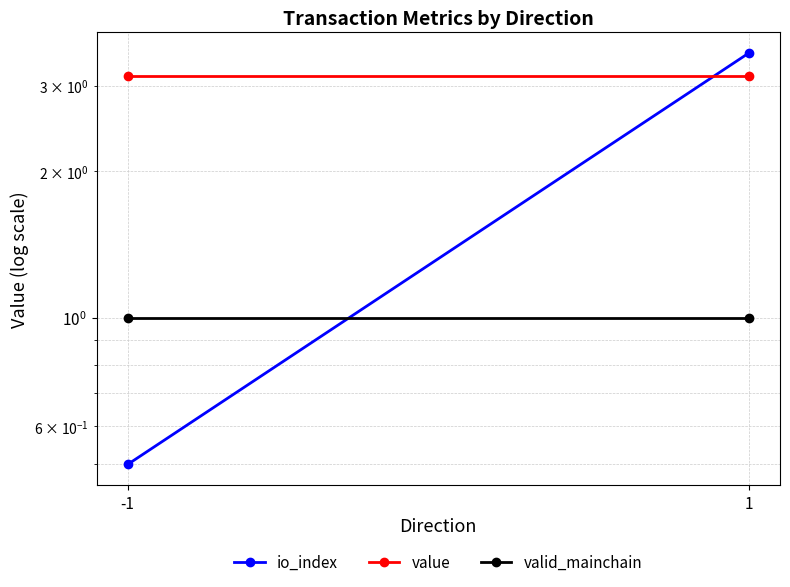

Which has a higher value, -1 or 1?

1